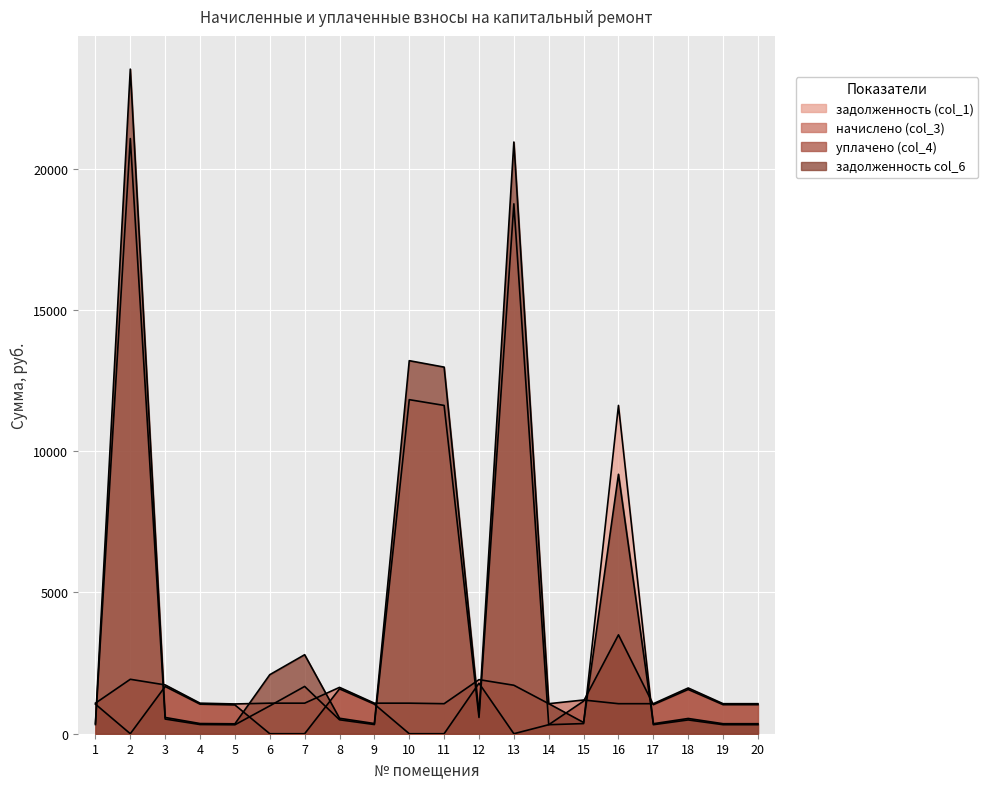

How many interior local peaks does the задолженность col_6 series have?

6